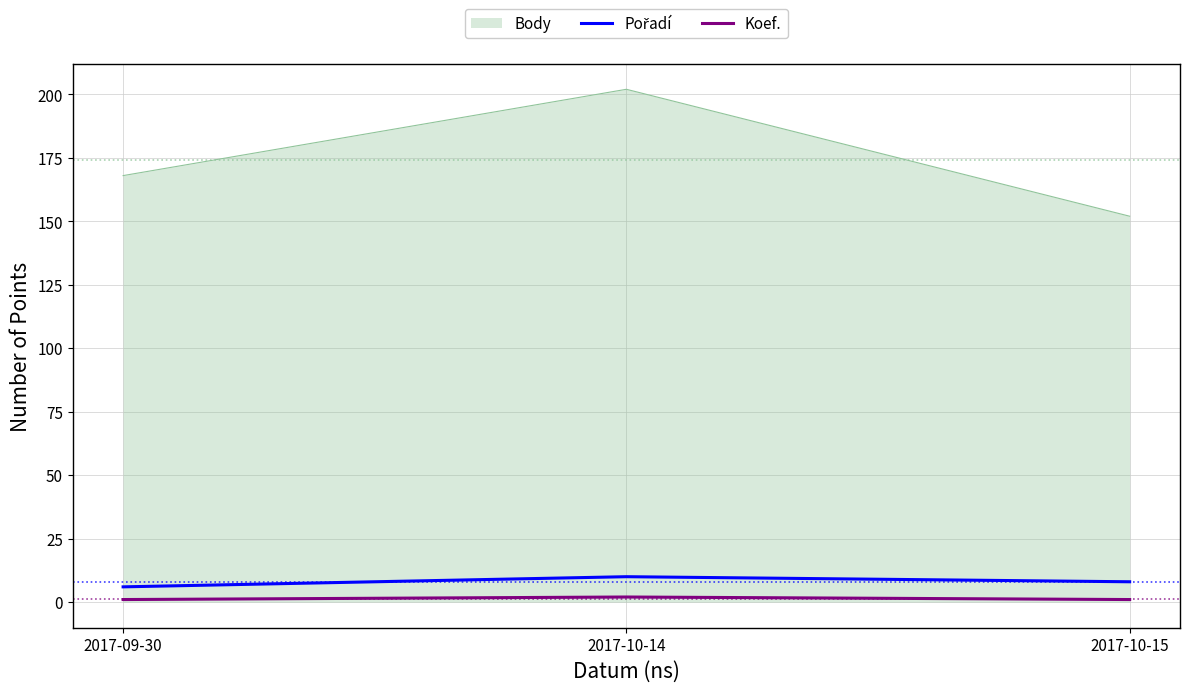

Which series has the largest range (max minus min)?

Body